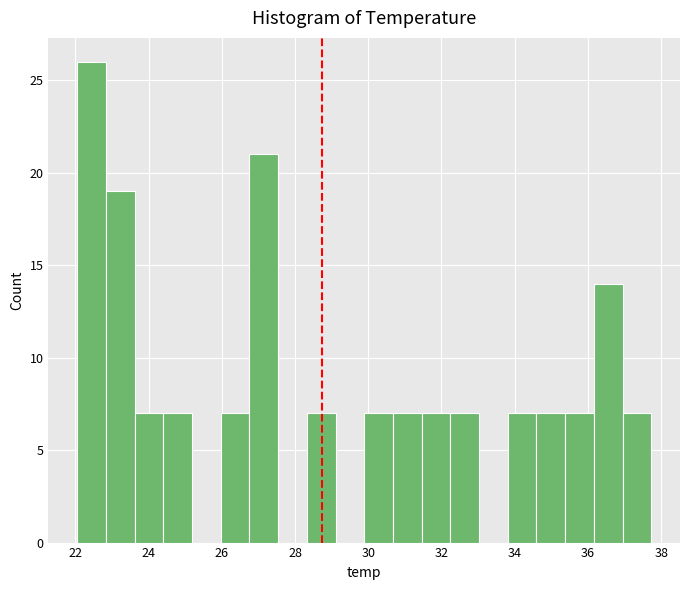

Around what value on the x-axis is the tallest bar? Give the approximate position of its centre, as read against the axis.

22.4